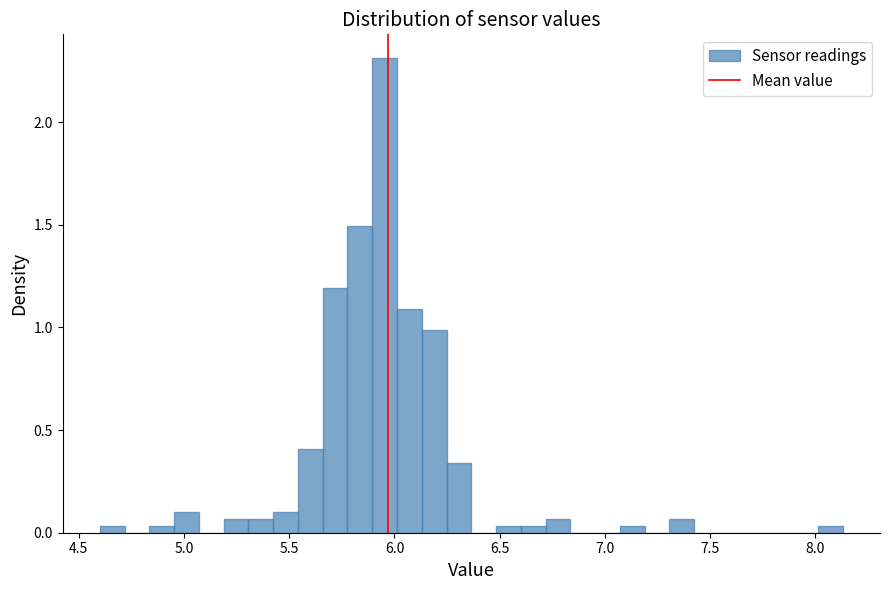

Read against the x-axis, roughly where is the centre of the tallest bar?

5.95